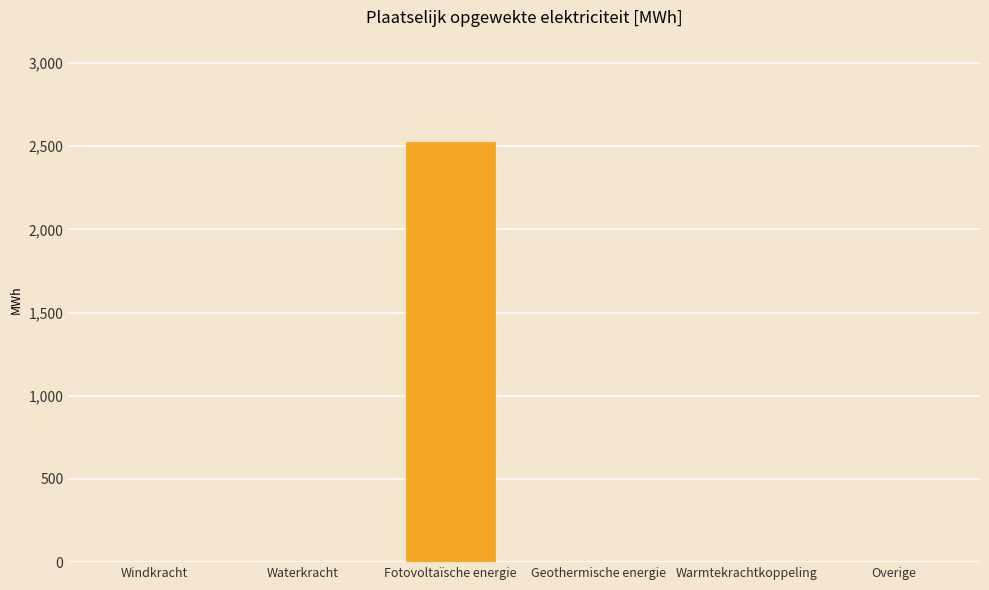

Reading right to left, list all the values displayed in this chart.

0.0	0.0	0.0	2525.6	0.0	0.0